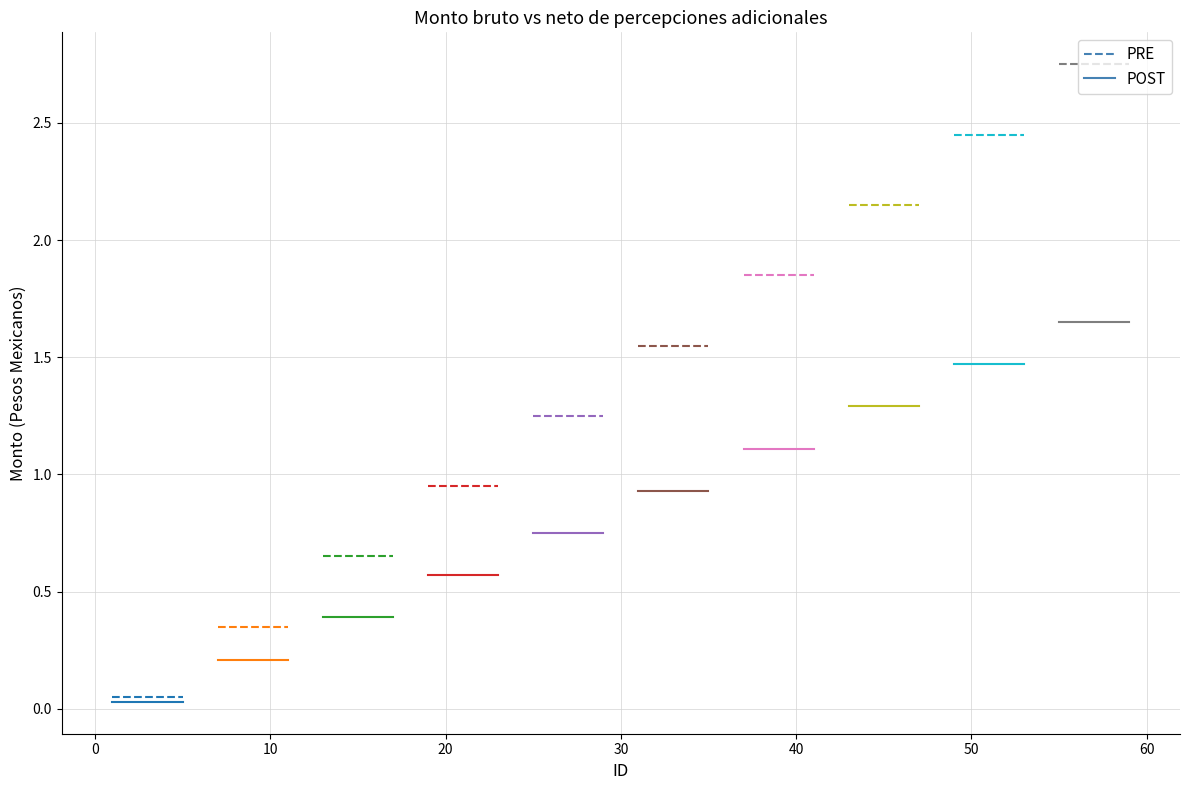

Which series has the largest range (max minus min)?

PRE